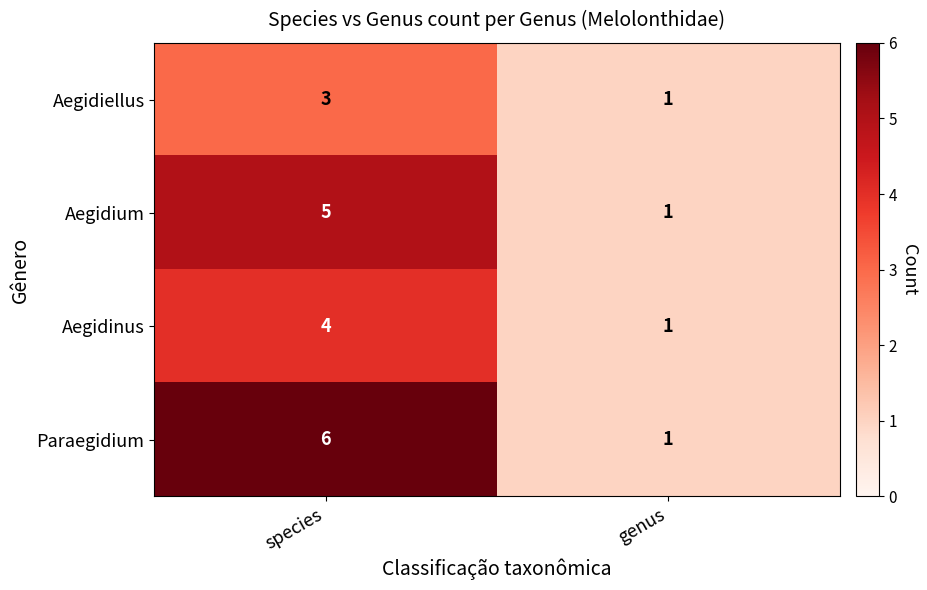

Between species and genus, which series saw the biggest shift?

Paraegidium